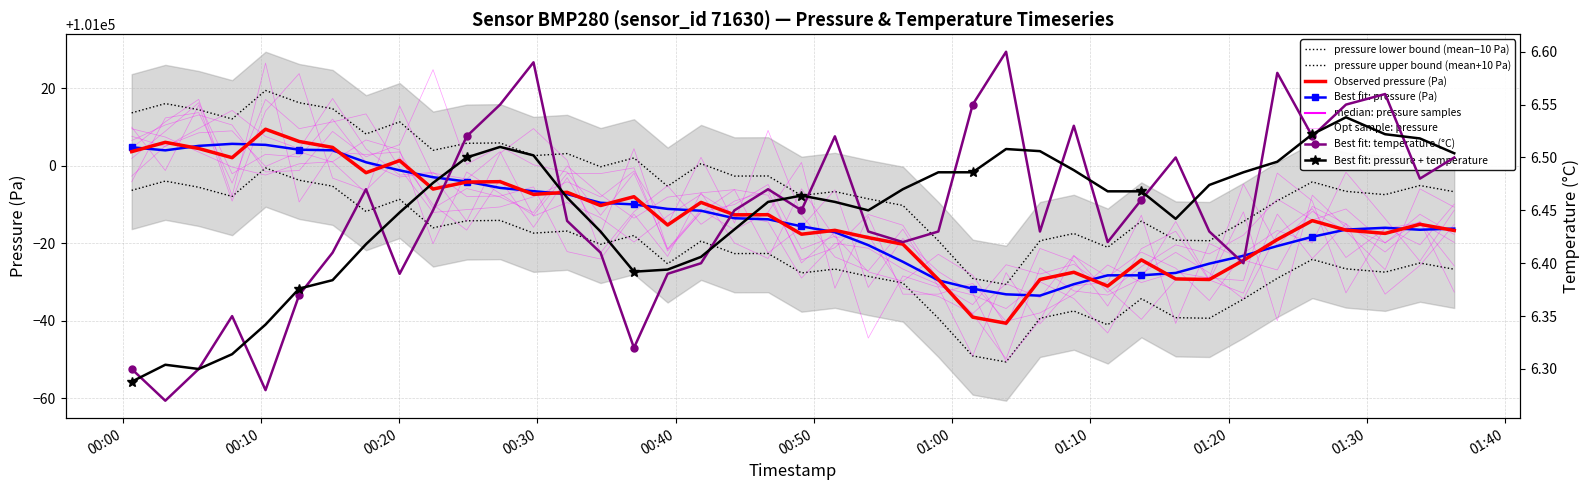

What is the label of the 18th point from the left?

2022-12-07T00:41:50